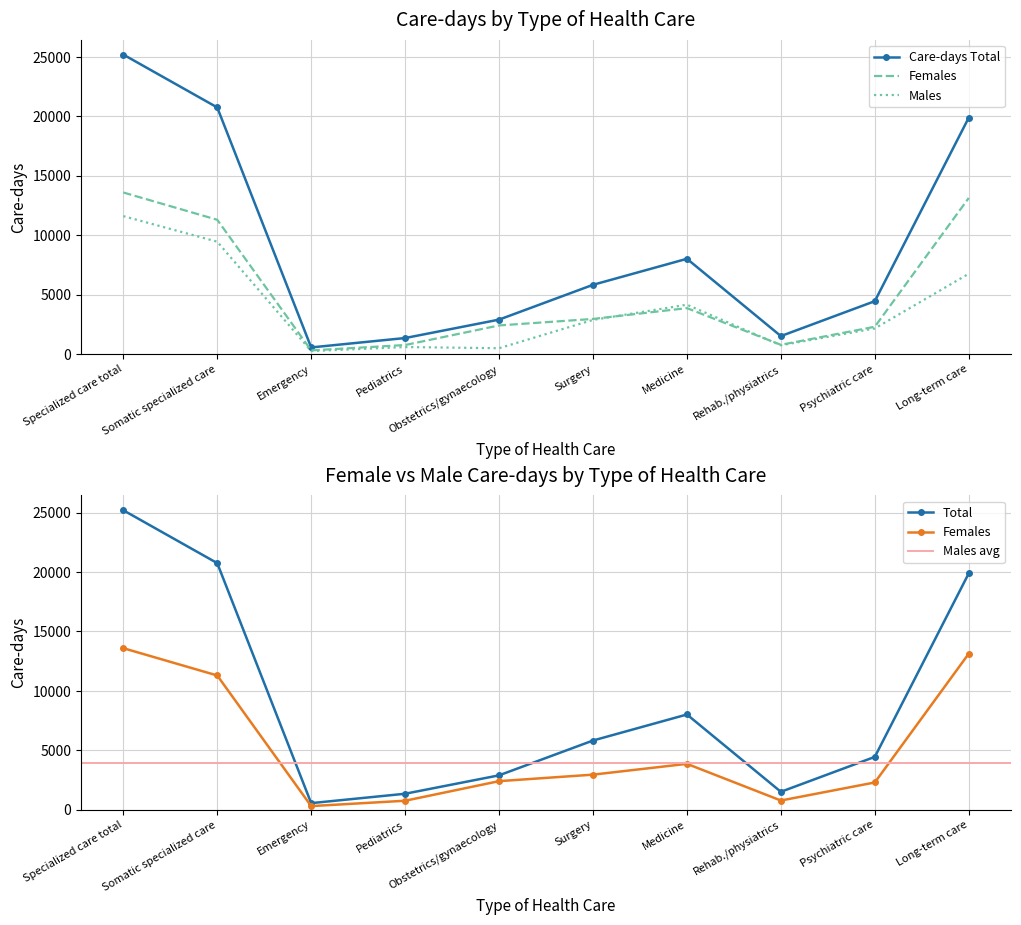

Reading left to right, extract all data points from this chart.

Care-days Total: Specialized care total=25194	Somatic specialized care=20746	Emergency=556	Pediatrics=1346	Obstetrics/gynaecology=2895	Surgery=5824	Medicine=8013	Rehab./physiatrics=1510	Psychiatric care=4448	Long-term care=19885
Care-days Females: Specialized care total=13591	Somatic specialized care=11295	Emergency=307	Pediatrics=758	Obstetrics/gynaecology=2406	Surgery=2953	Medicine=3862	Rehab./physiatrics=776	Psychiatric care=2296	Long-term care=13131
Care-days Males: Specialized care total=11603	Somatic specialized care=9451	Emergency=249	Pediatrics=588	Obstetrics/gynaecology=489	Surgery=2871	Medicine=4151	Rehab./physiatrics=734	Psychiatric care=2152	Long-term care=6754